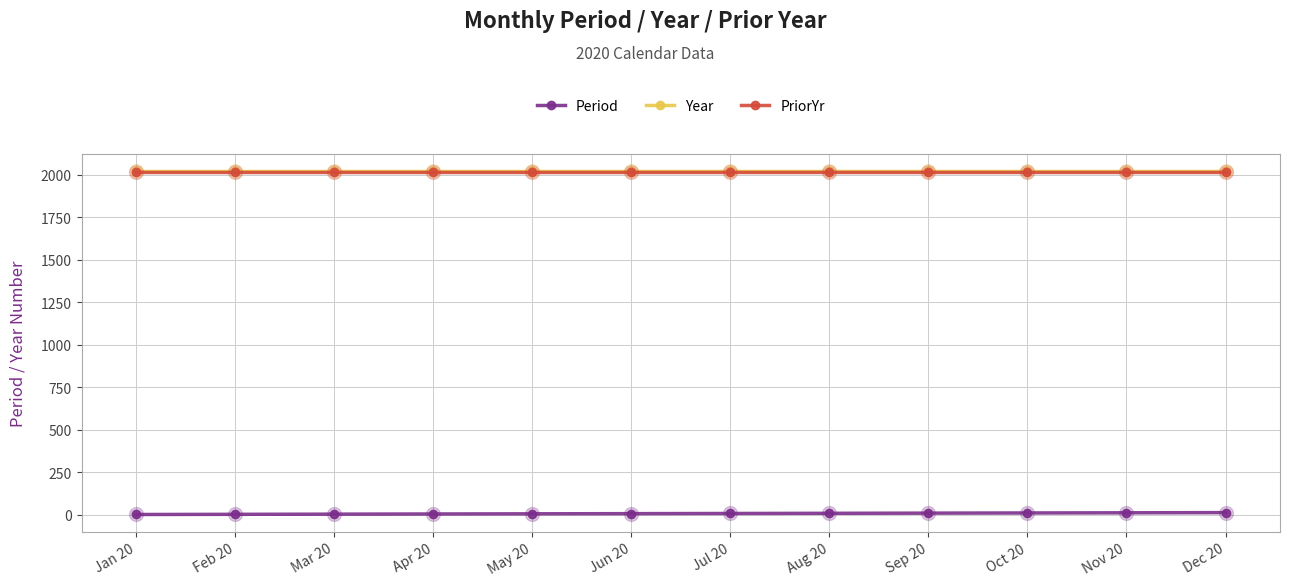

What position from the right is Dec 20?

1